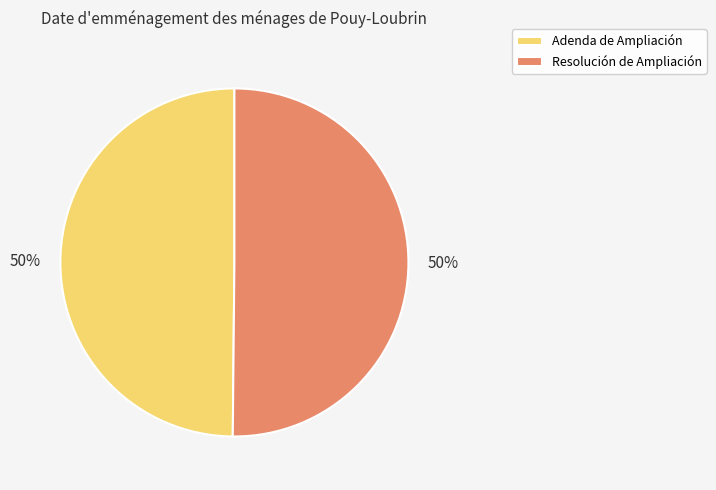

What is the ratio of the value at Adenda de Ampliación to the value at Resolución de Ampliación?

1.0